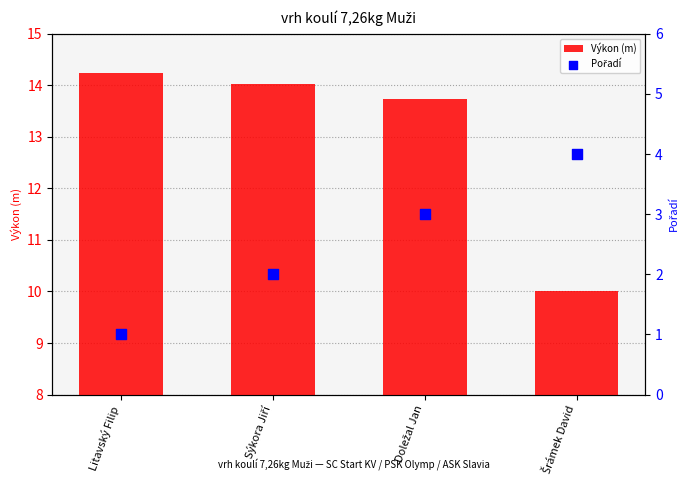

What are all the series names shown in the legend?

Výkon (m), Pořadí